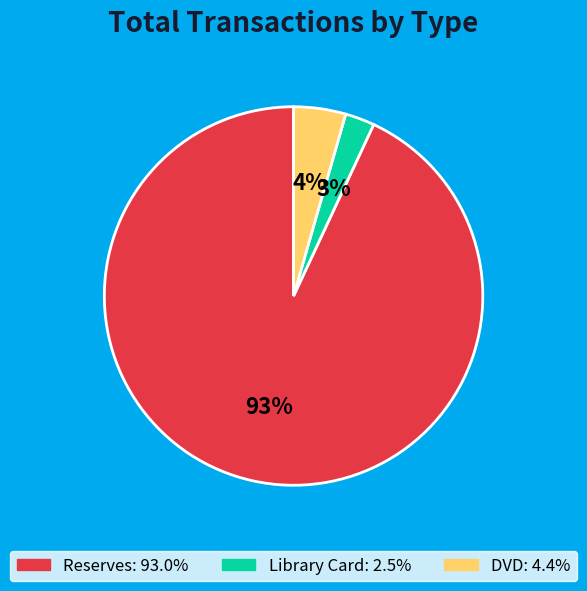

Count the number of slices in the pie.

3